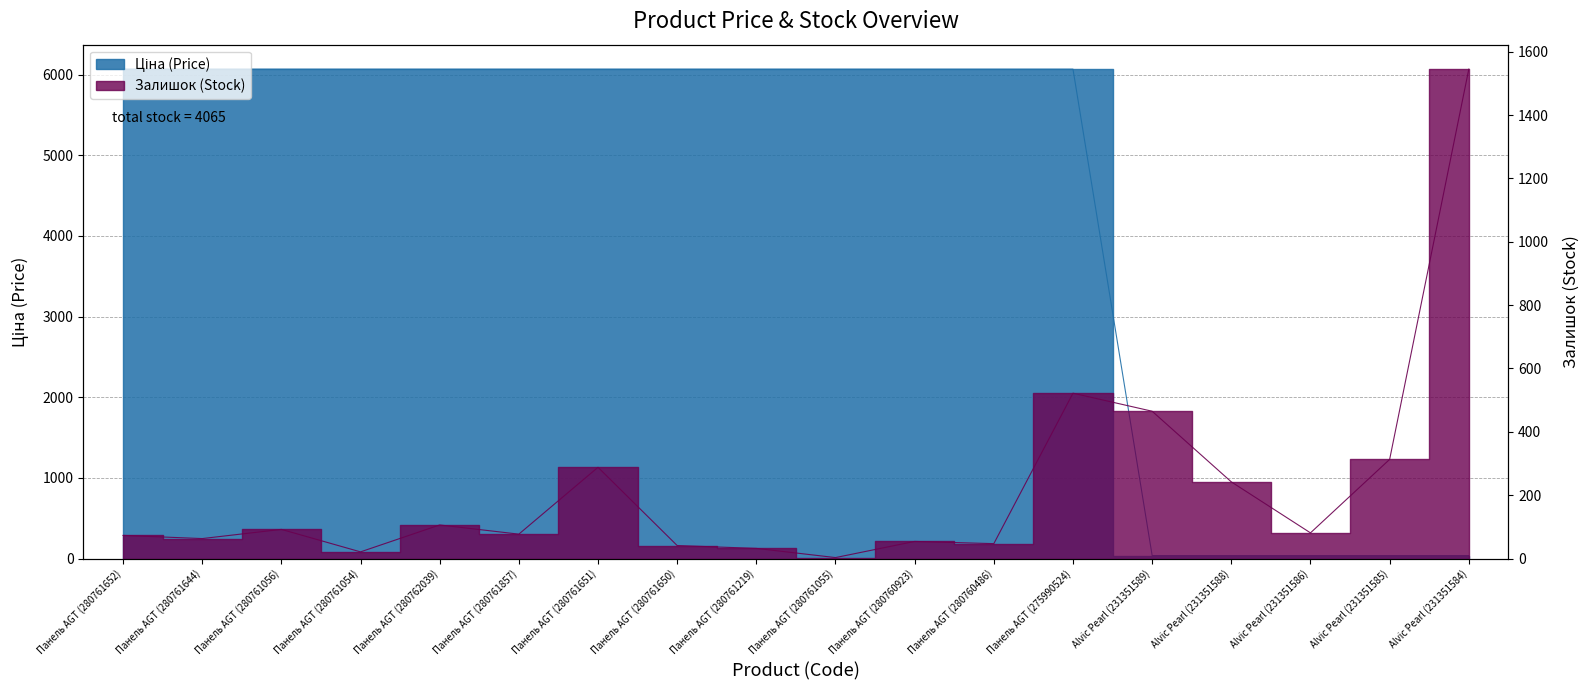

At which category does Залишок reach its first local valley?

Панель AGT (280761644)